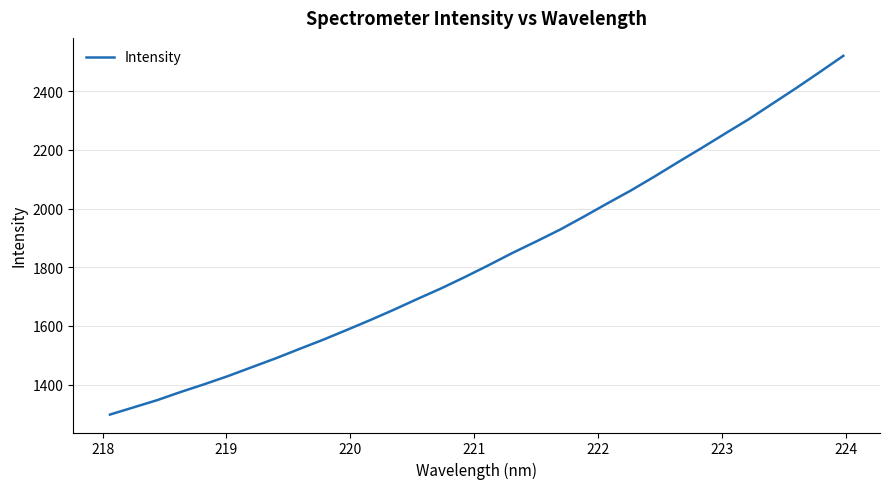

Does the chart have visible grid lines?

Yes